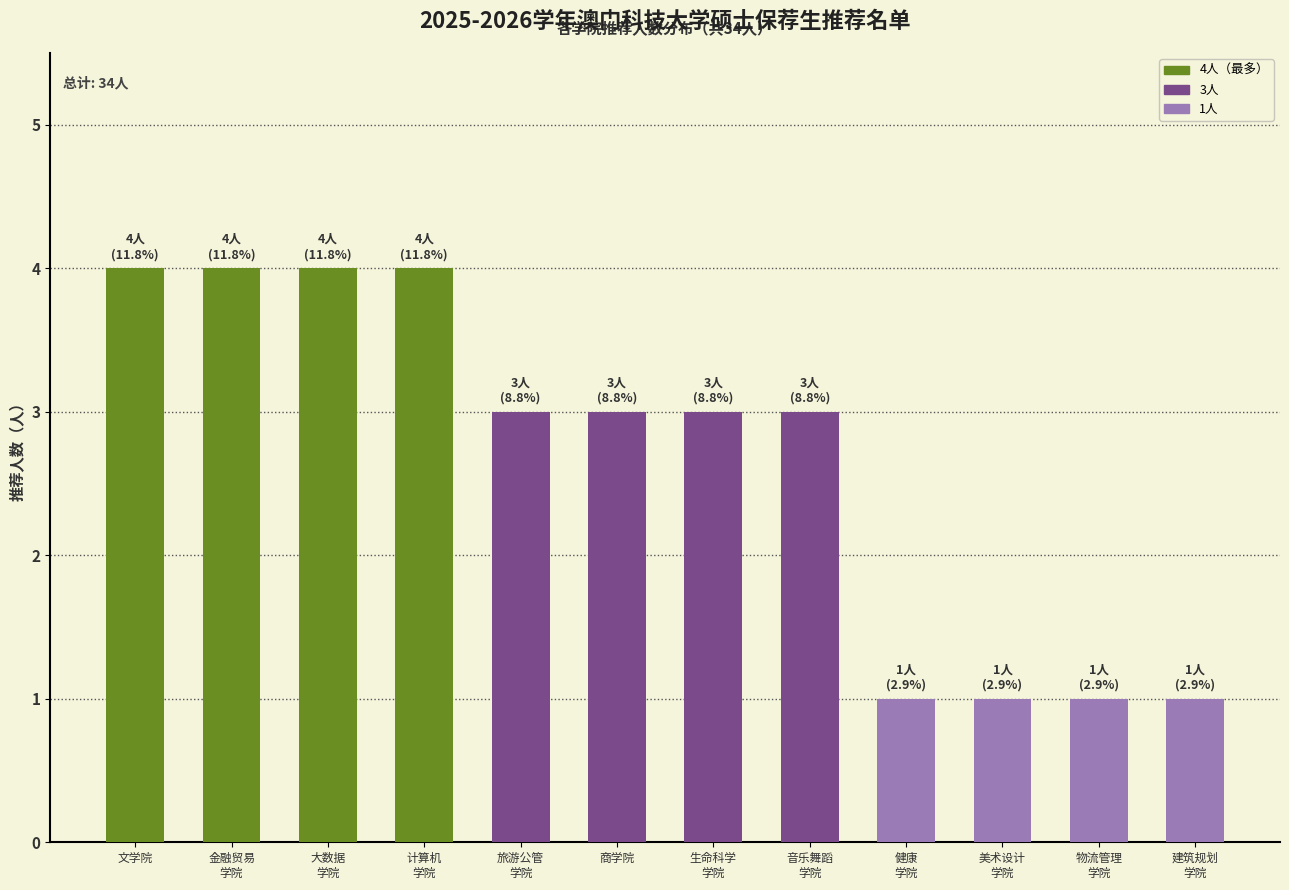

What is the greatest value displayed?

4